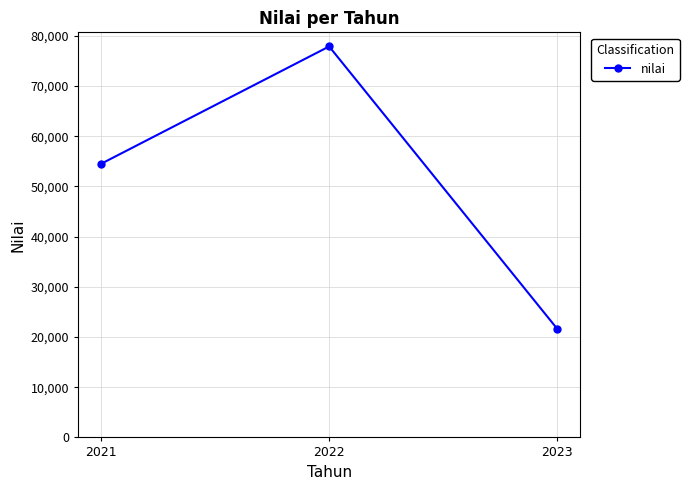

Approximately how many times larger is the value at 2022 compared to 2021?

1.4